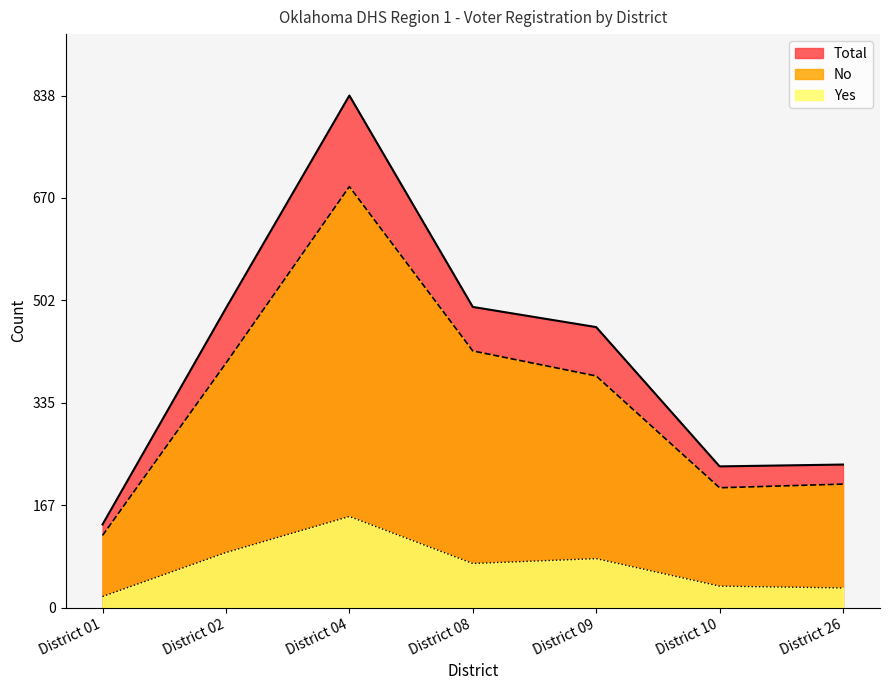

How many lines are shown in the chart?

3